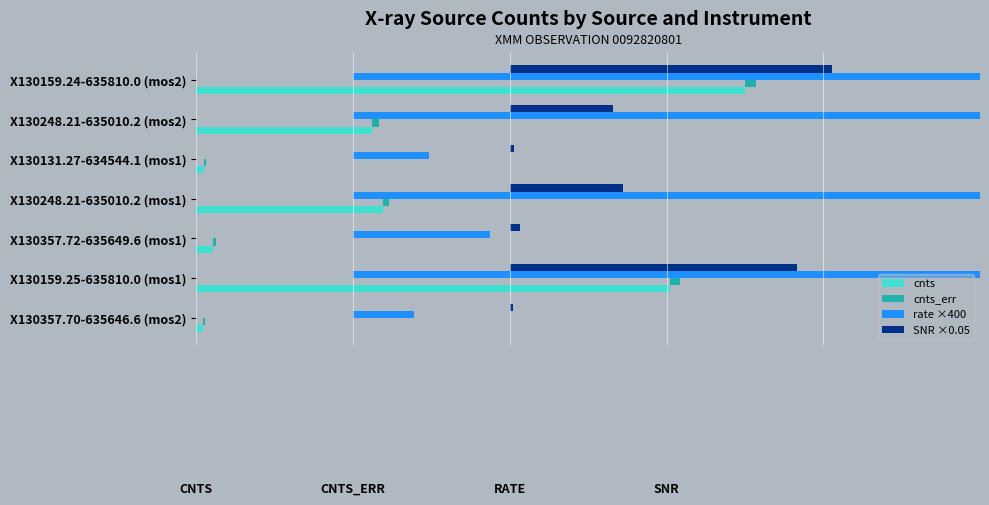

Count the cnts_err values in the range 0 to 1.

7